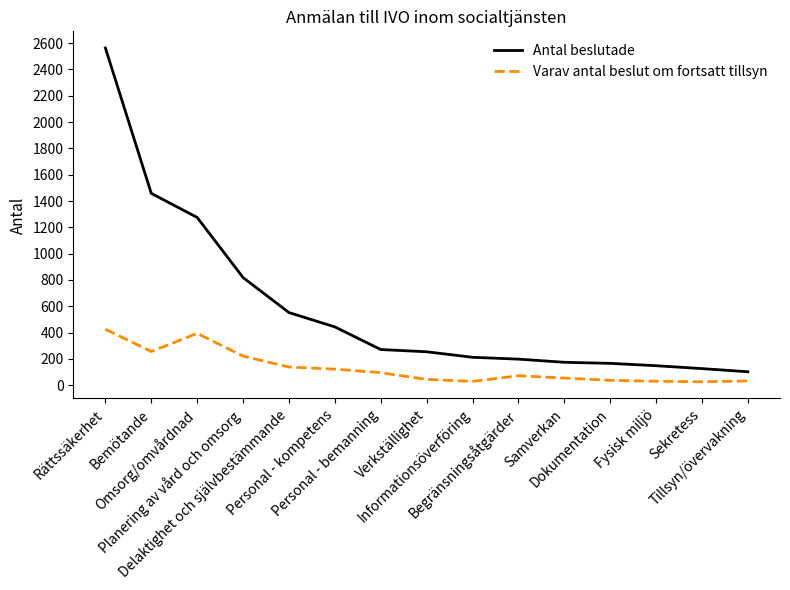

What is the sum of all Antal beslutade values?

8760